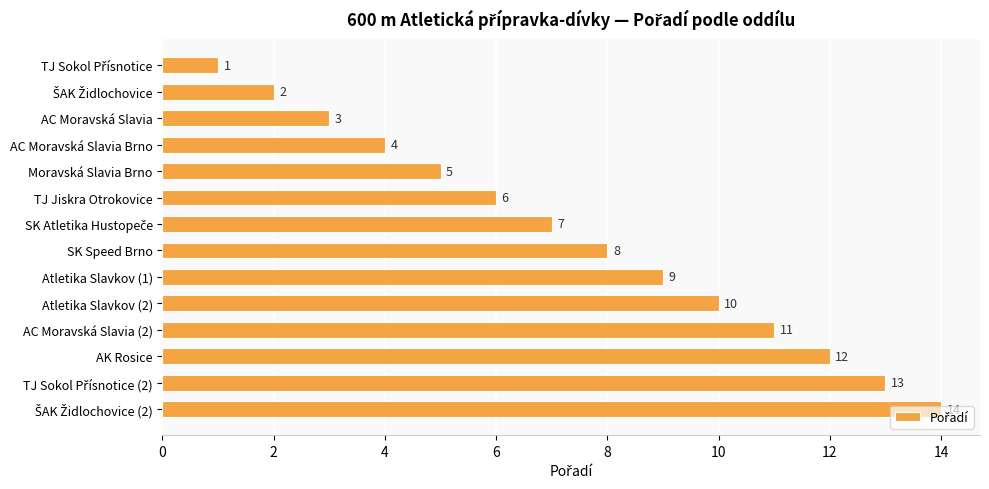

What position from the top is AC Moravská Slavia (2)?

11